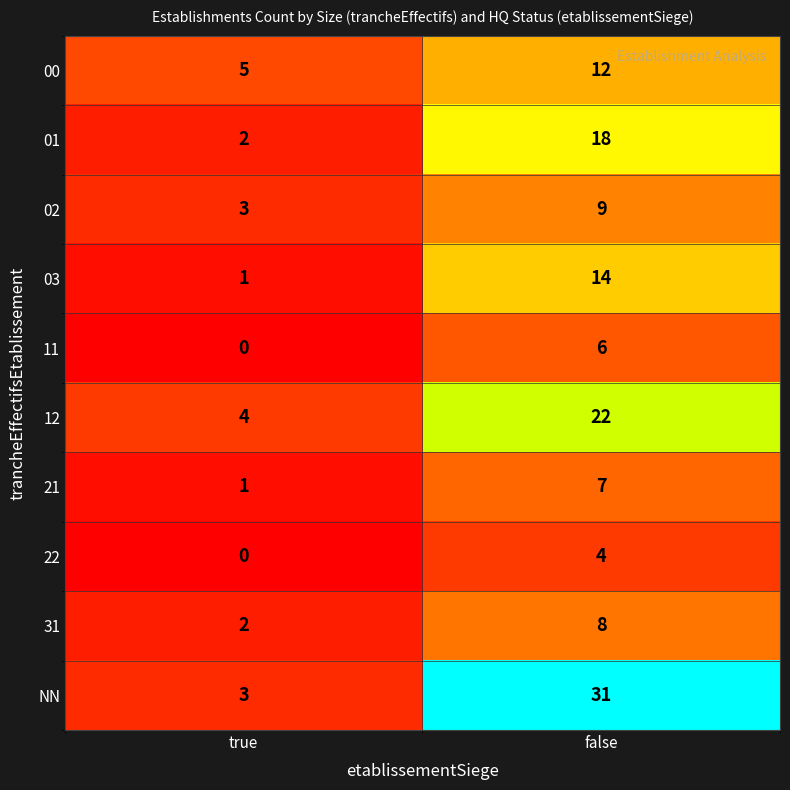

Reading right to left, extract all data points from this chart.

00: false=12	true=5
01: false=18	true=2
02: false=9	true=3
03: false=14	true=1
11: false=6	true=0
12: false=22	true=4
21: false=7	true=1
22: false=4	true=0
31: false=8	true=2
NN: false=31	true=3